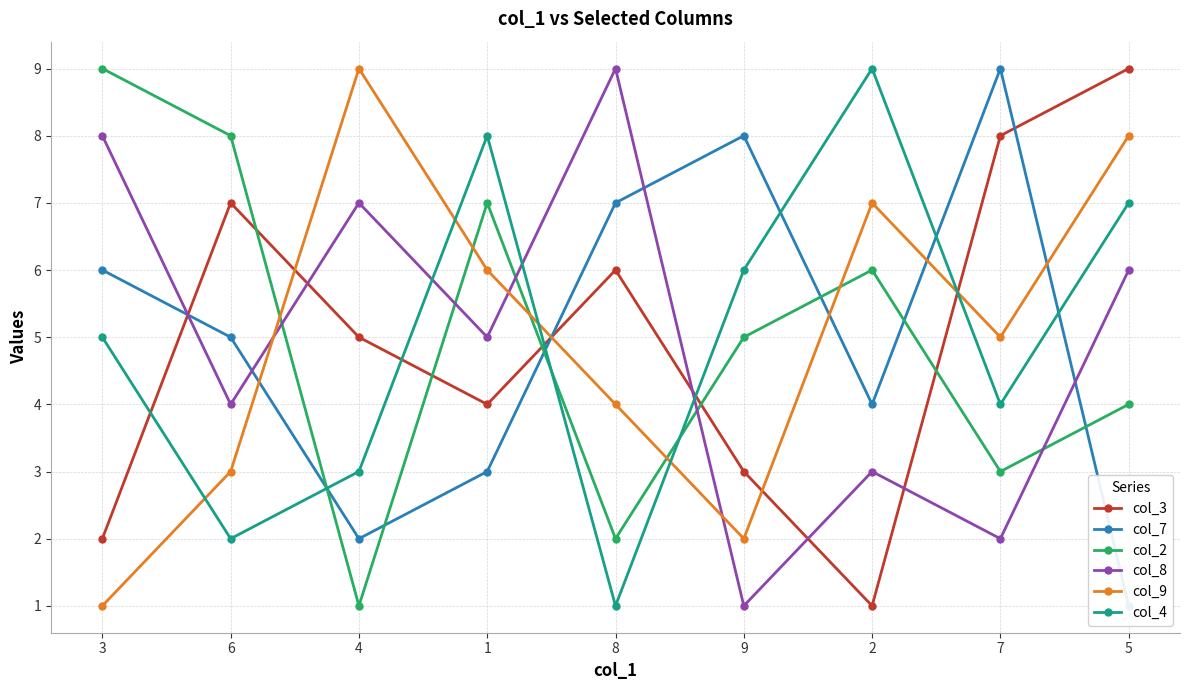

How many data points does each series have?

9